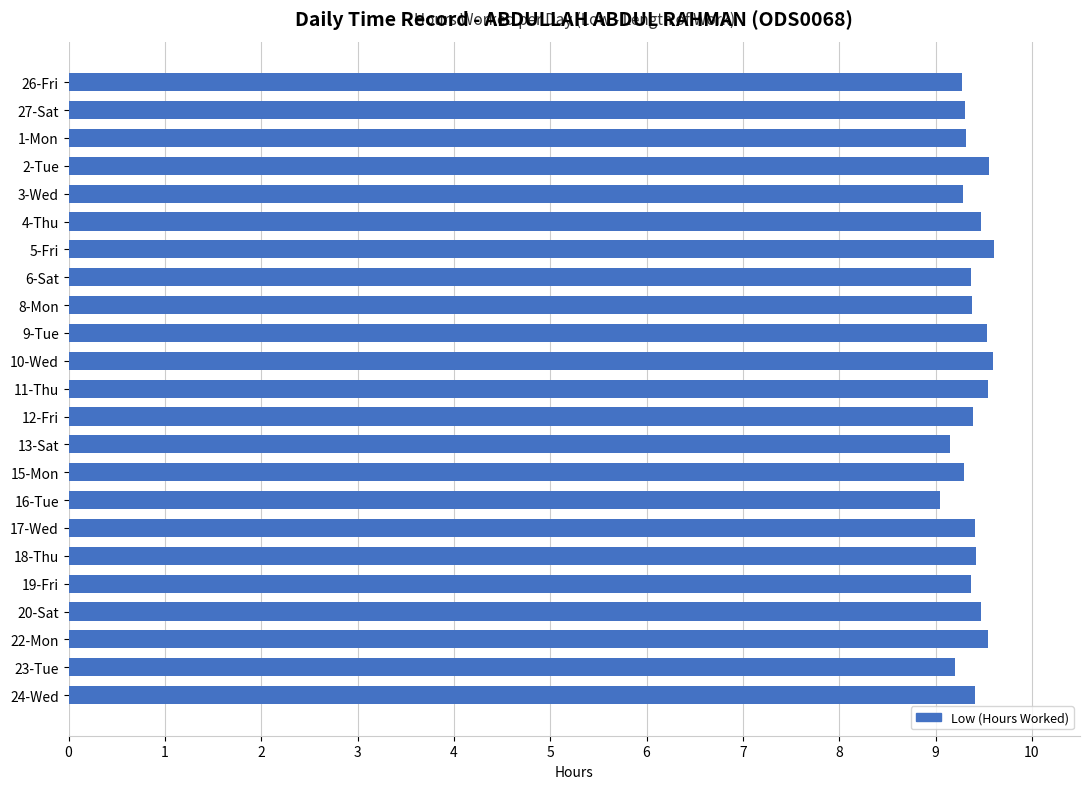

What is the maximum value shown in the chart?

9.6